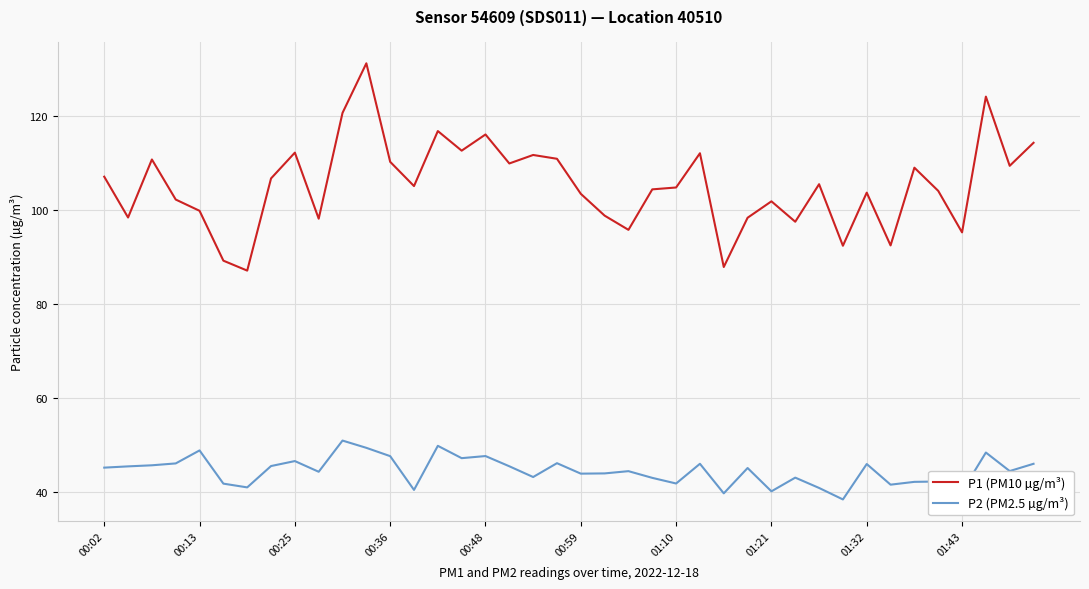

What is the greatest value displayed?

131.3